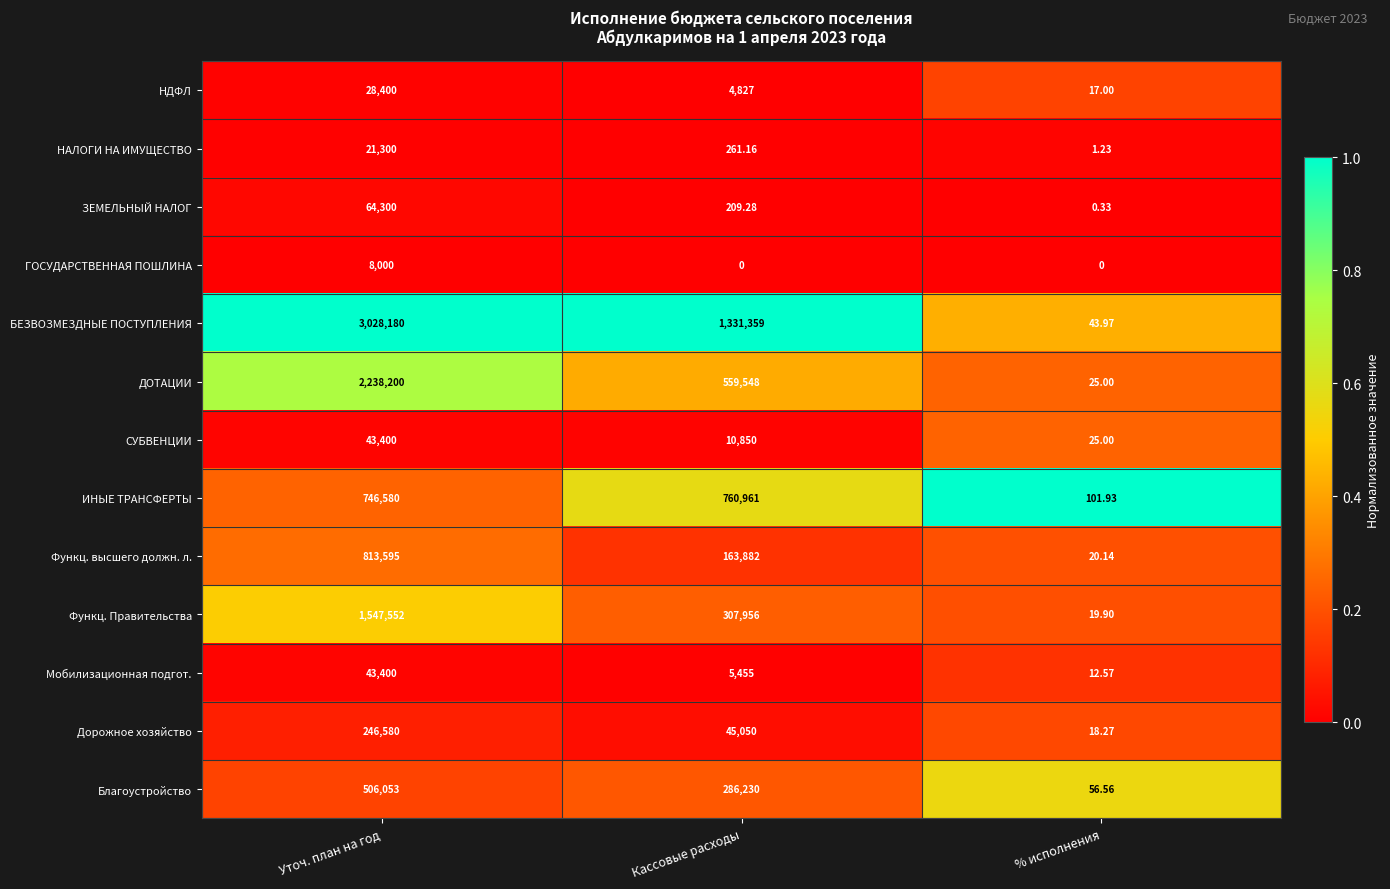

At which label does БЕЗВОЗМЕЗДНЫЕ ПОСТУПЛЕНИЯ reach its peak?

Уточ. план на год